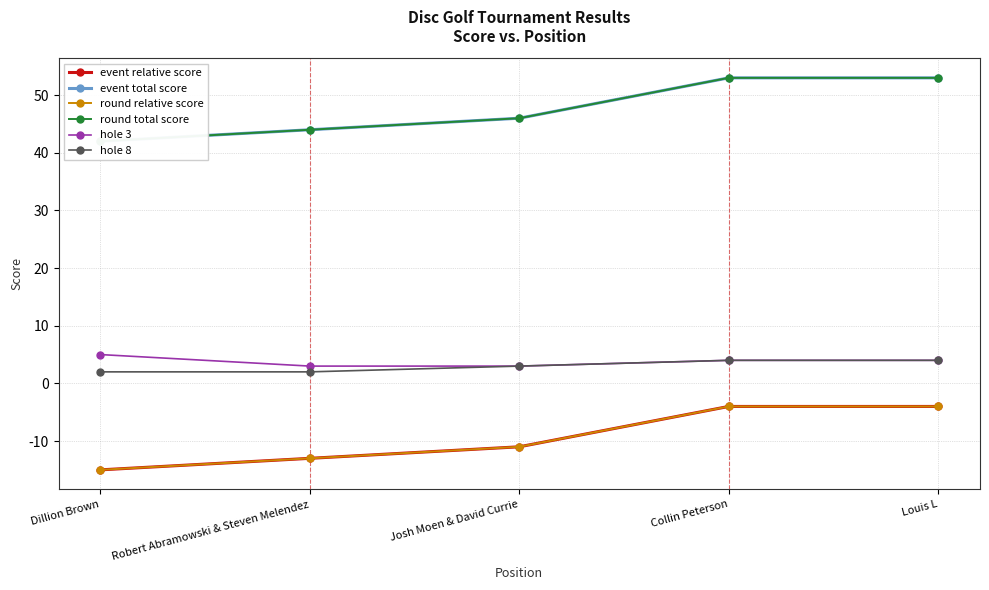

What is the sum of the round relative score values at Josh Moen & David Currie and Dillion Brown?

-26